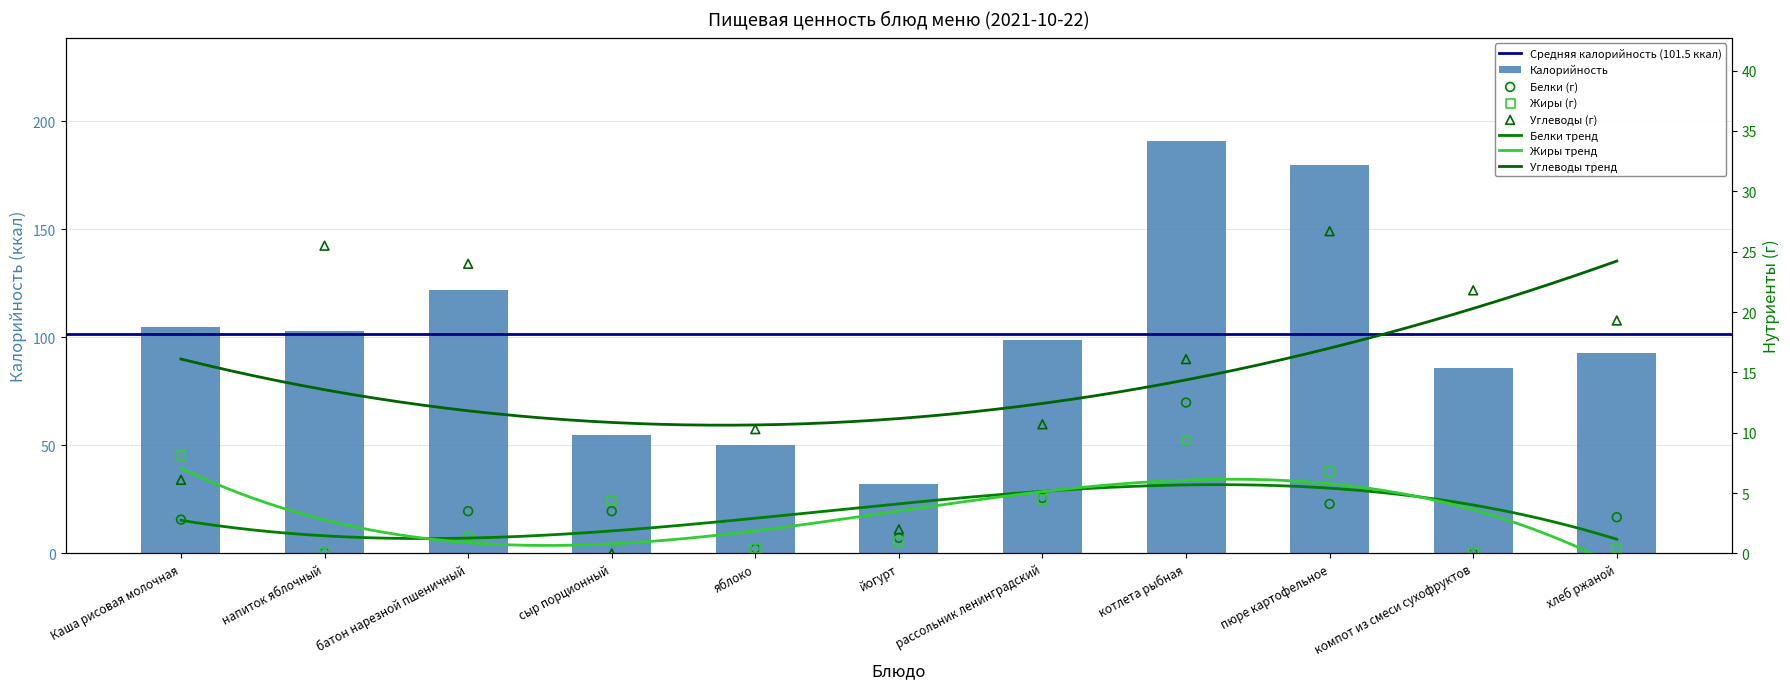

Is the value of Жиры at котлета рыбная greater than the value of Белки at батон нарезной пшеничный?

Yes